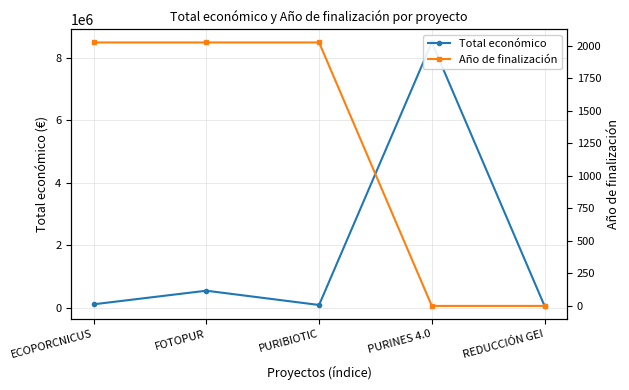

What is the sum of the Total económico values at PURINES 4.0 and REDUCCIÓN GEI?

8543129